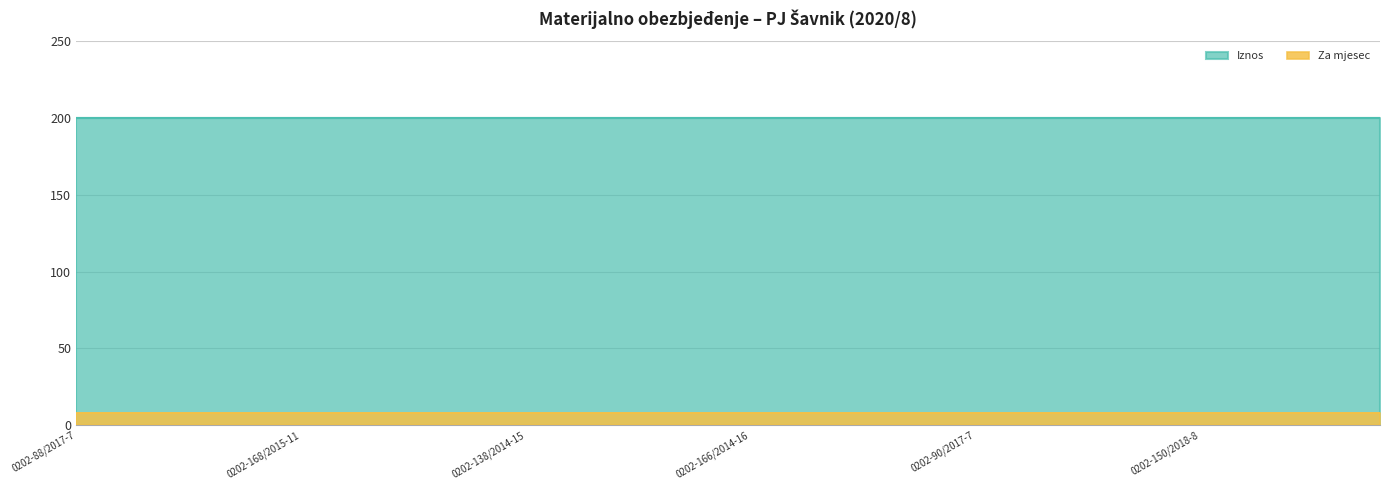

At which category is the sum across all series the highest?

0202-88/2017-7